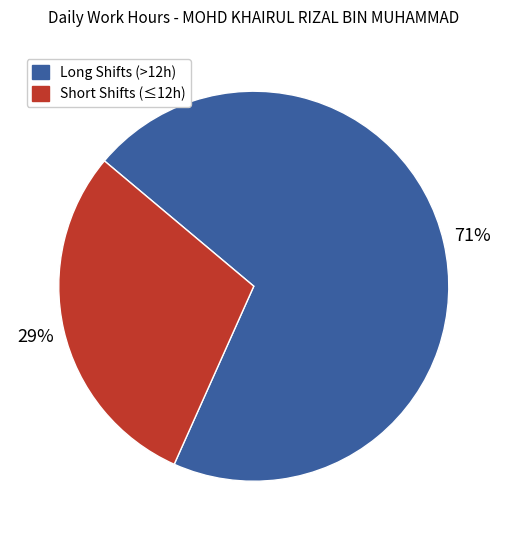

Is there any slice that represents more than half of the pie?

Yes